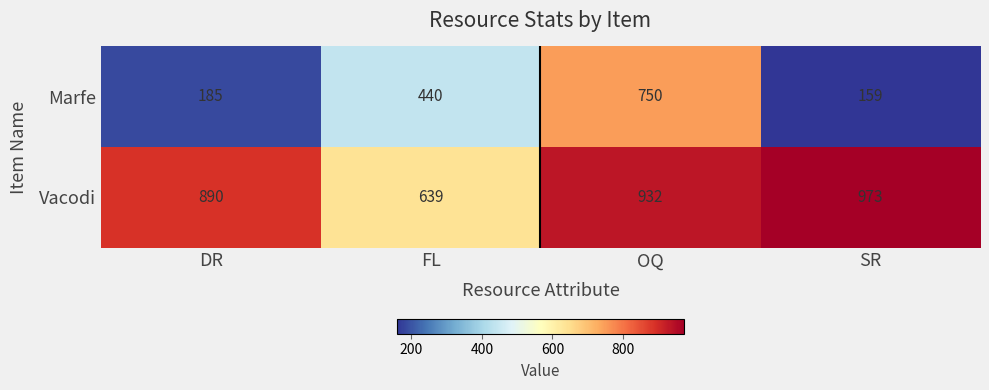

The Vacodi series shows 932 at OQ. True or false?

True